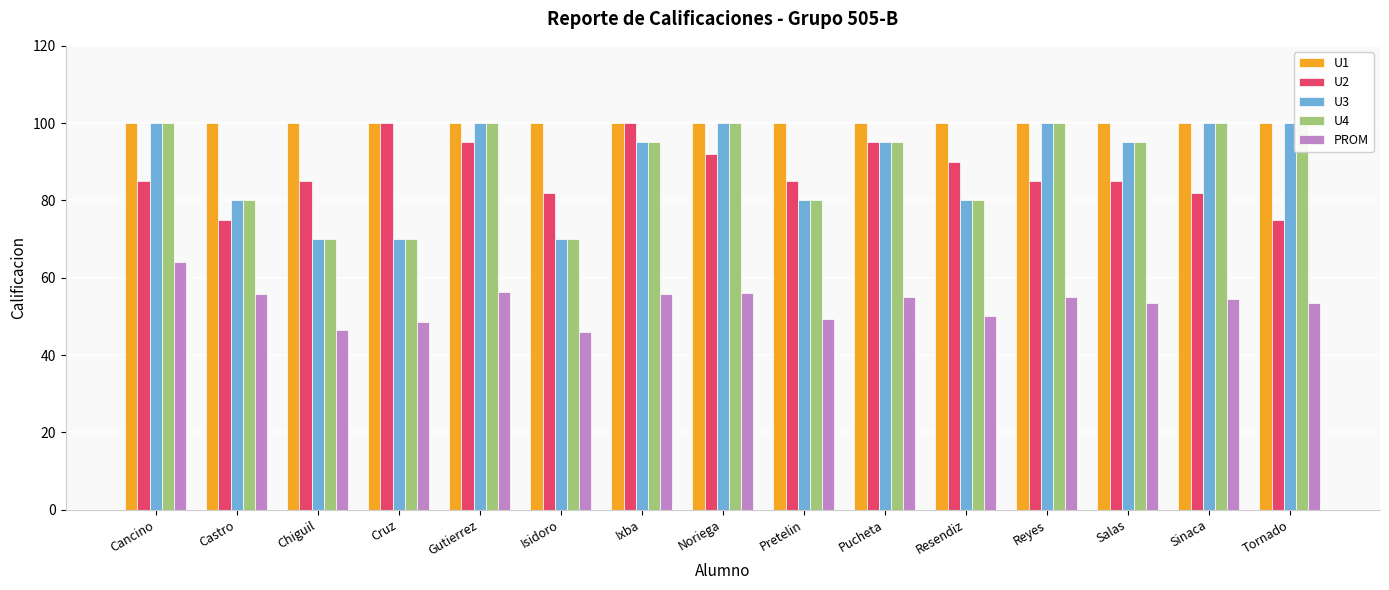

The value of U4 at Salas is 95.0. True or false?

True